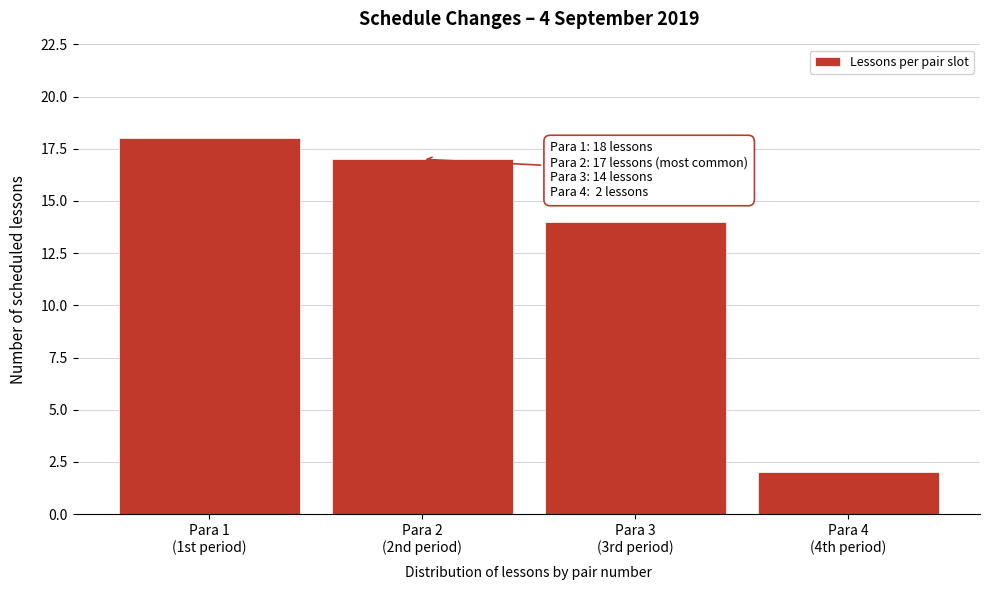

Reading left to right, transcribe all the data shown in this chart.

18	17	14	2